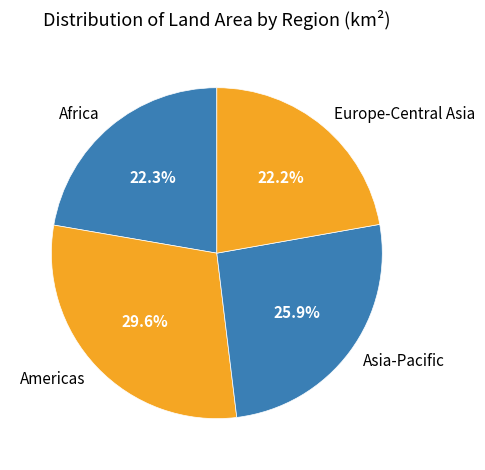

True or false: Americas accounts for 23% of the total.

False